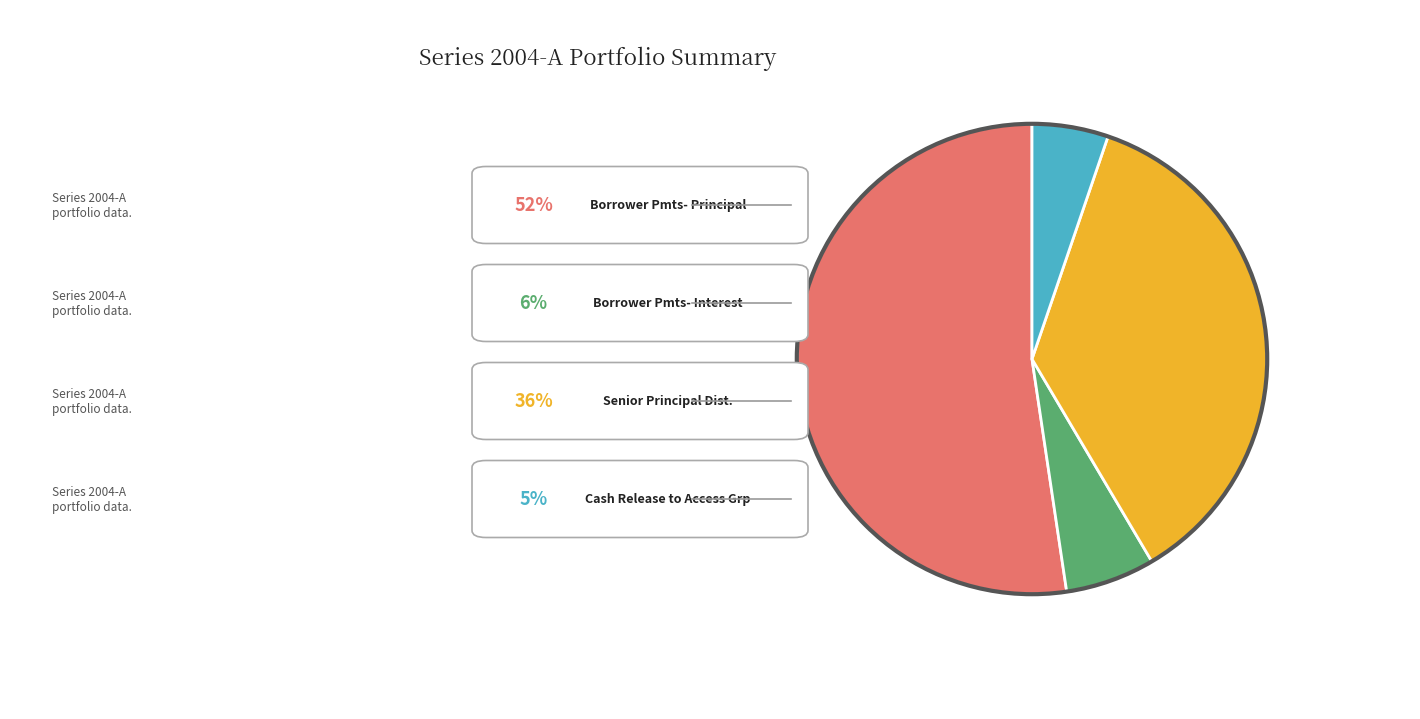

Is there a majority slice in this chart?

Yes